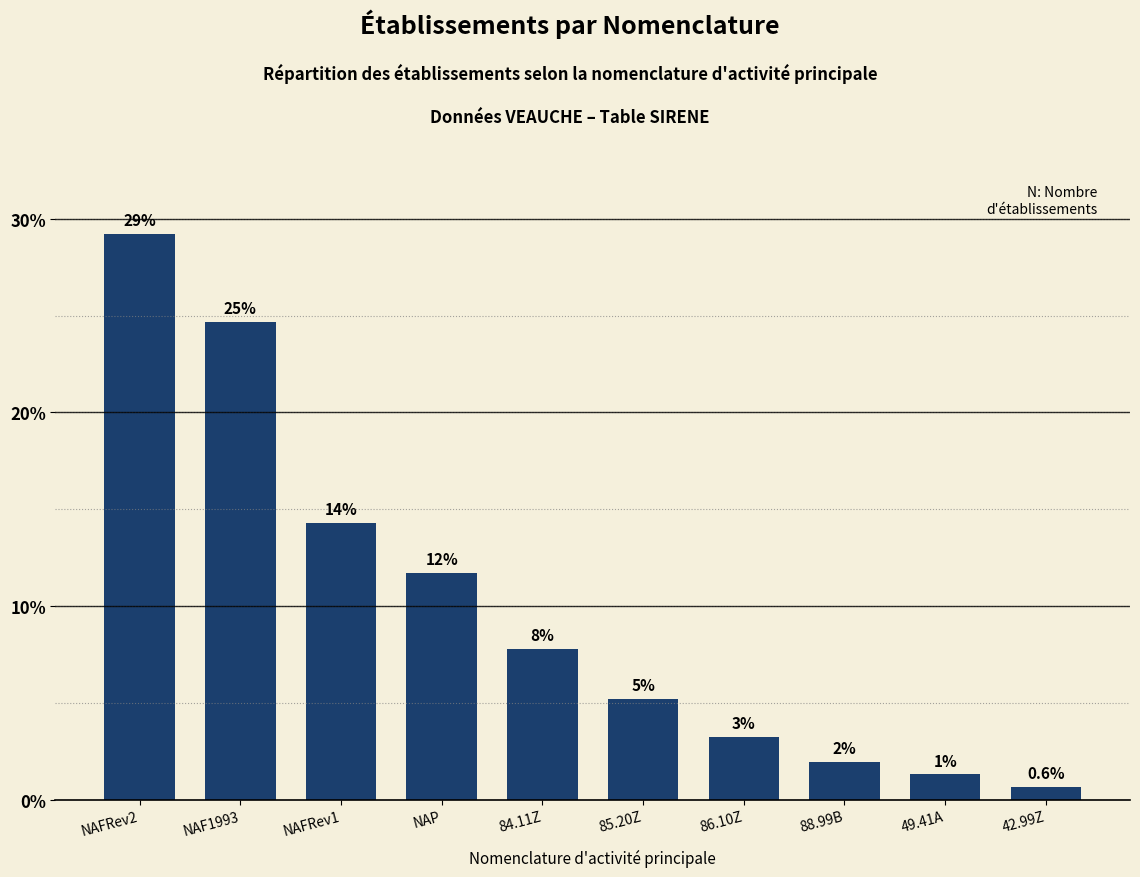

How many bars are there in total?

10